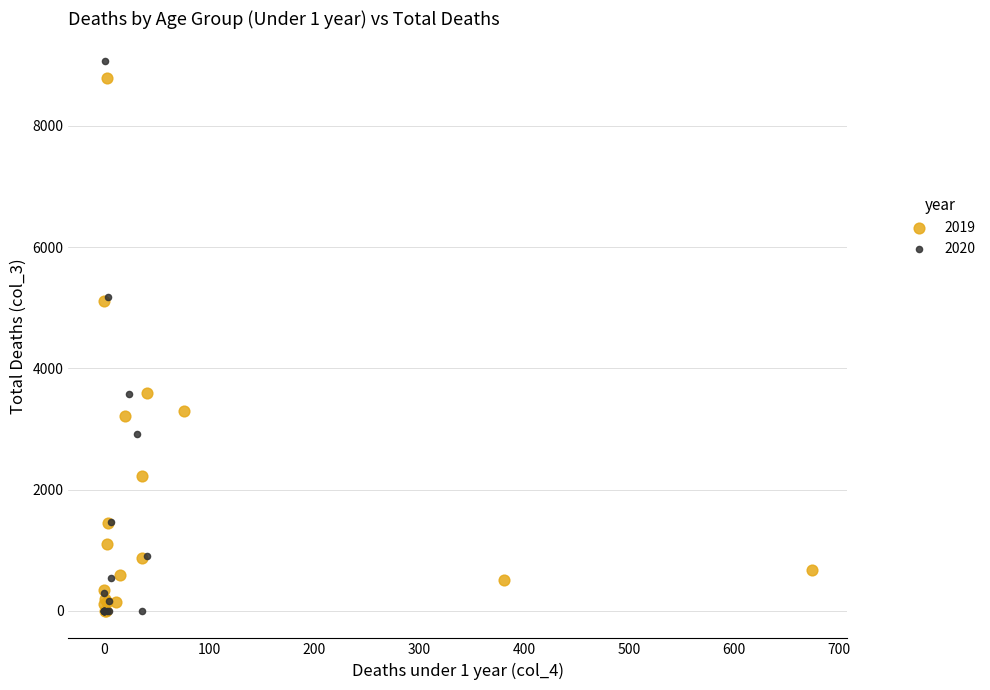

Which series has the largest Y range (max minus min)?

2020